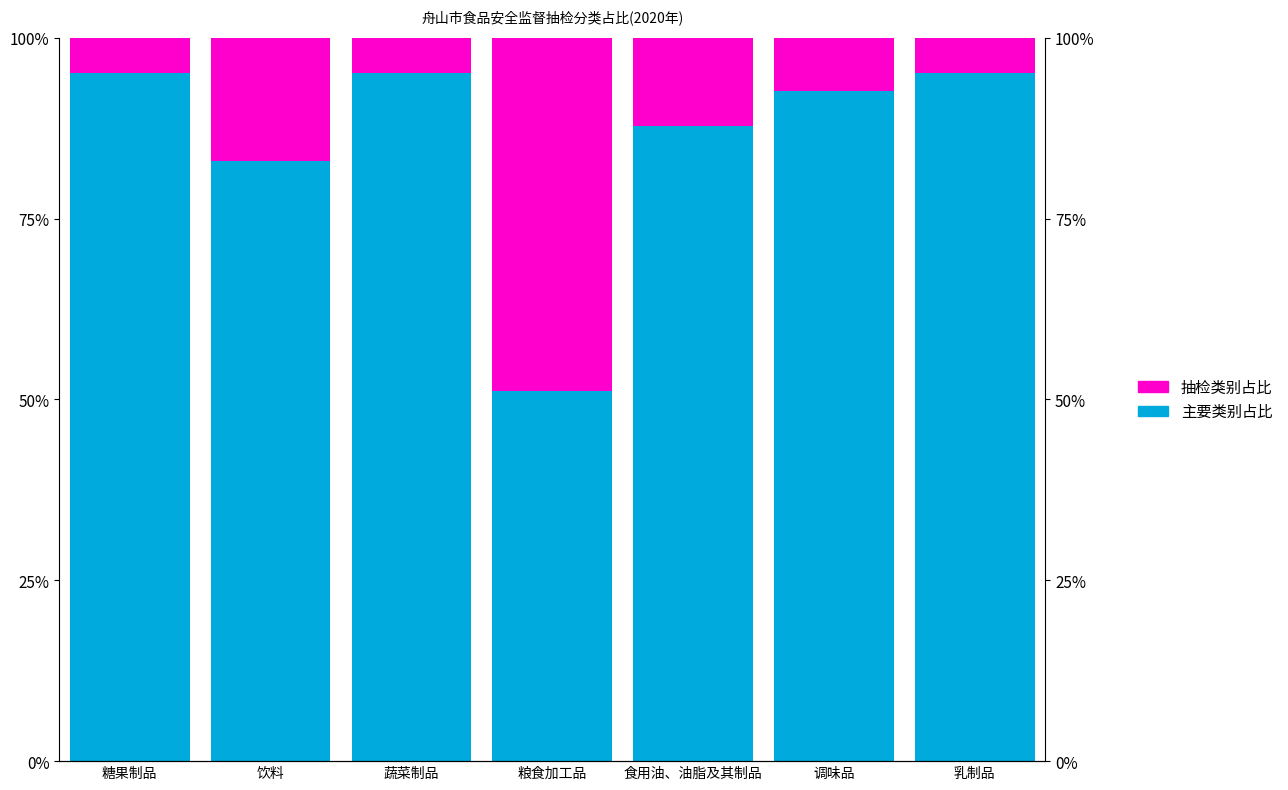

List the series in order of their overall mean, lowest first.

抽检类别占比, 主要类别占比